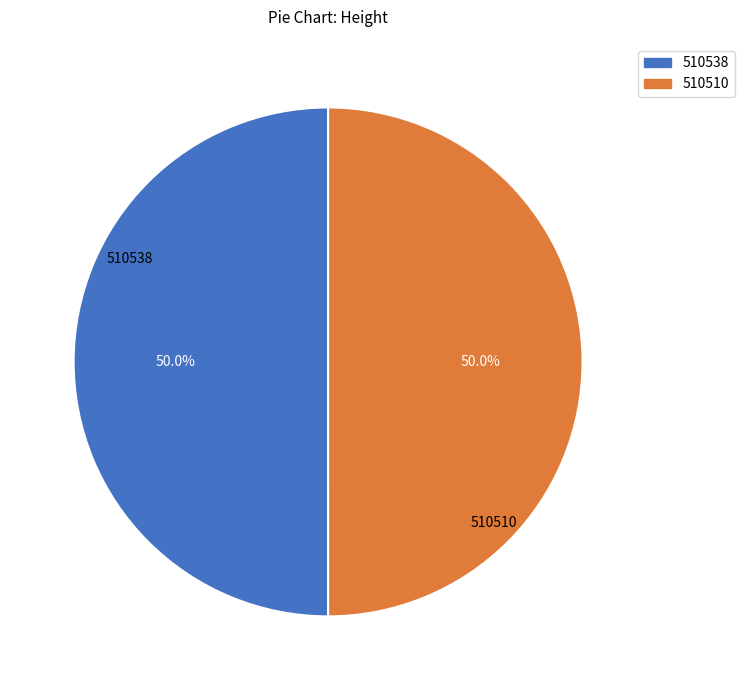

How much of the chart is everything except 510510?

50.0%